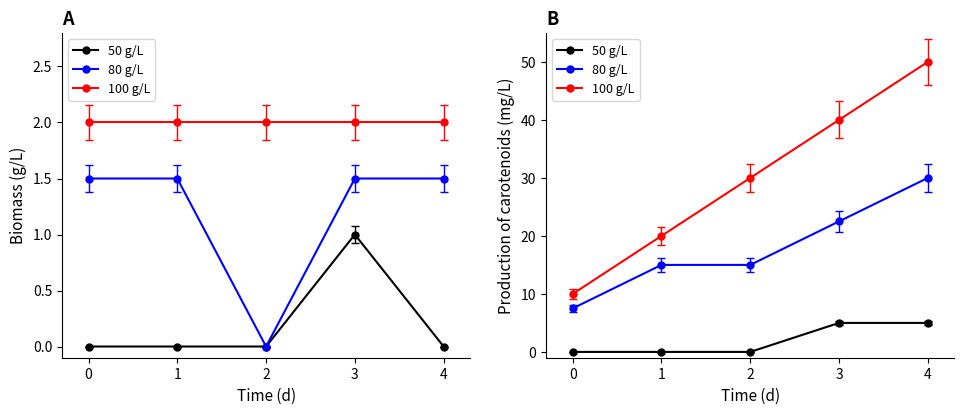

What is the sum of all 100 g/L values?

150.0